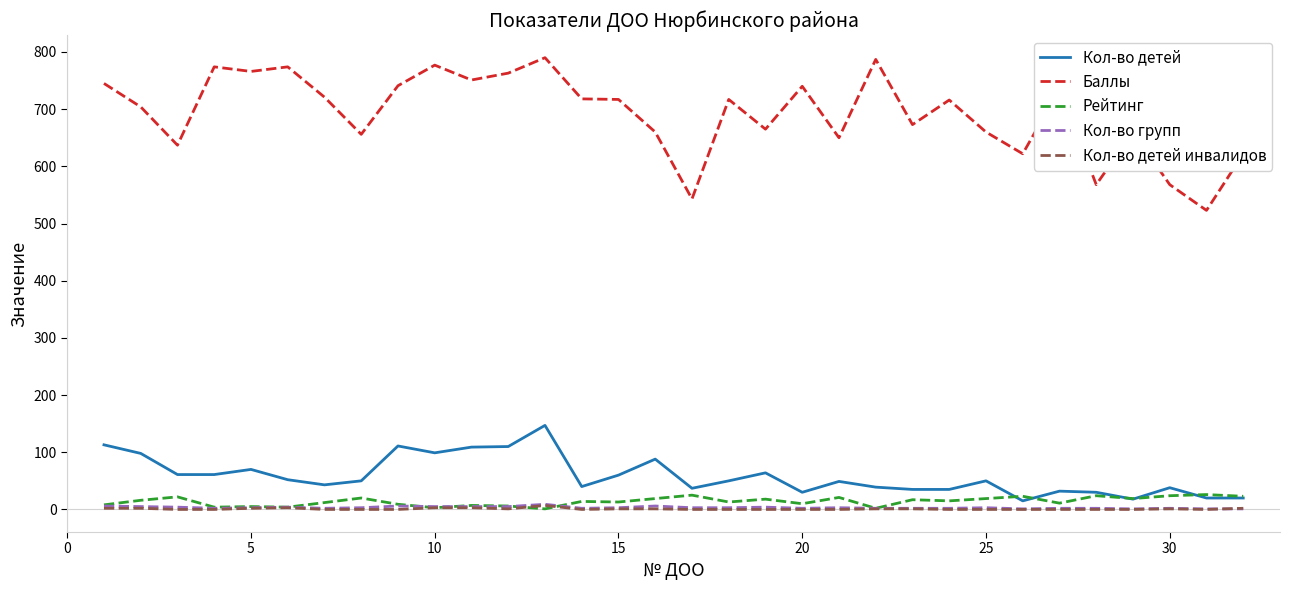

Which series has the largest range (max minus min)?

Баллы